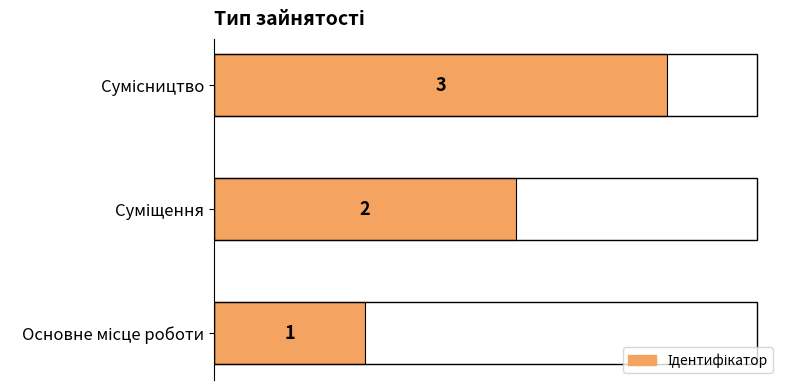

How many values are between 1 and 3?

3